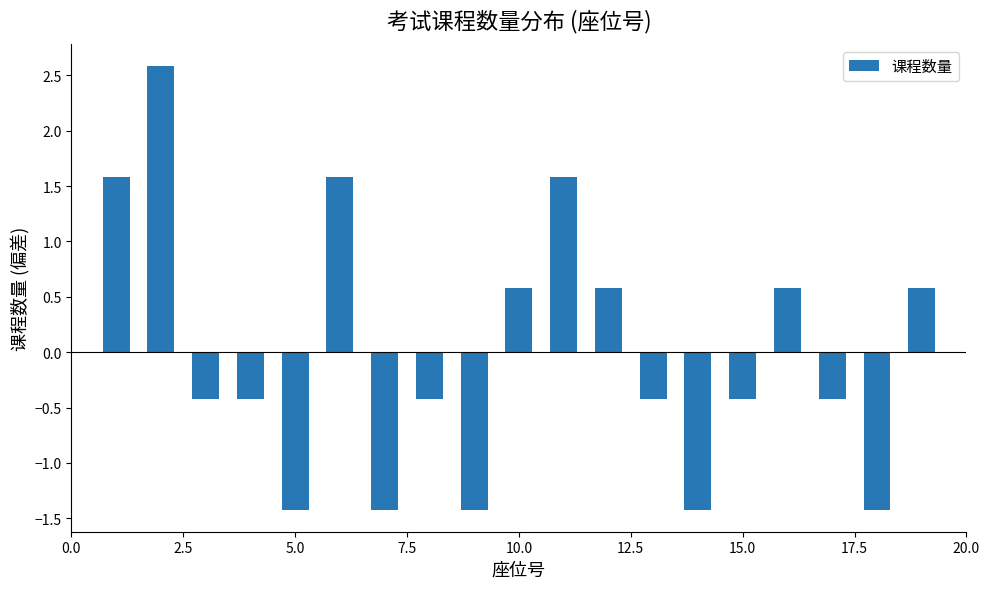

What is the difference between the maximum and second lowest values?

4.0